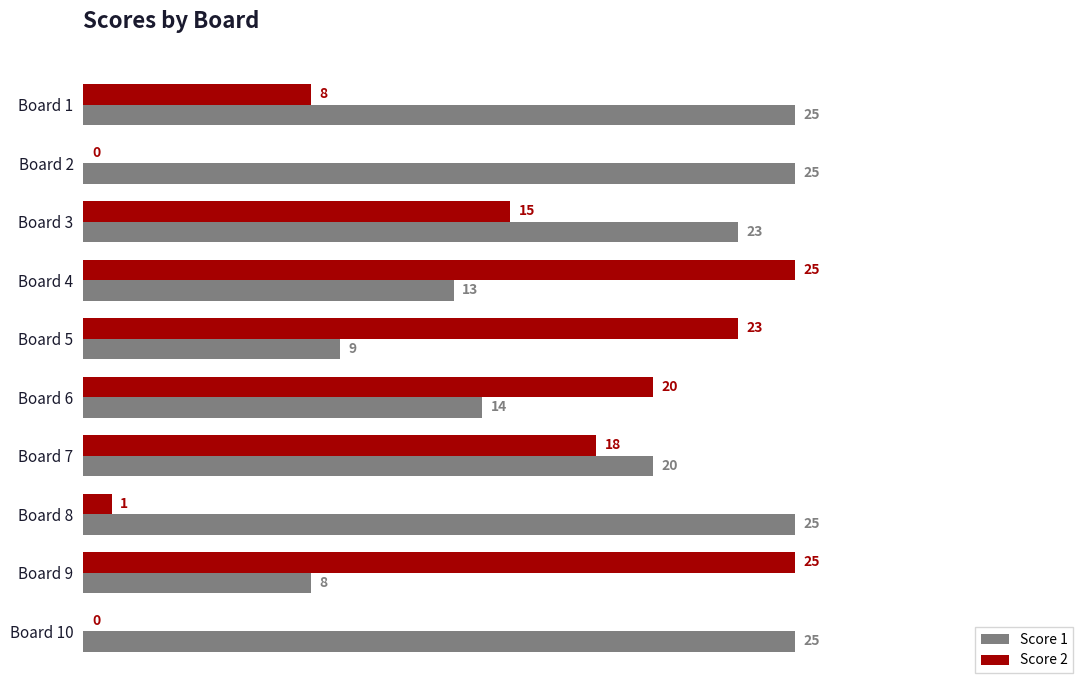

The Score 1 series shows 23 at Board 3. True or false?

True